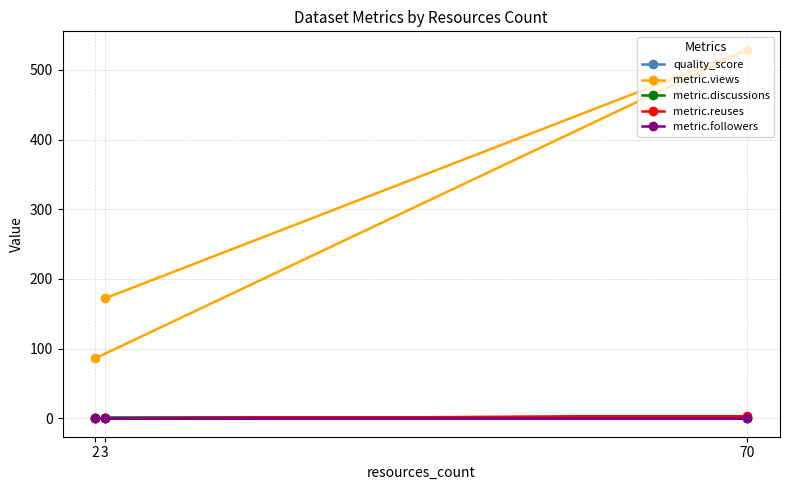

At which label does metric.discussions reach its minimum?

2